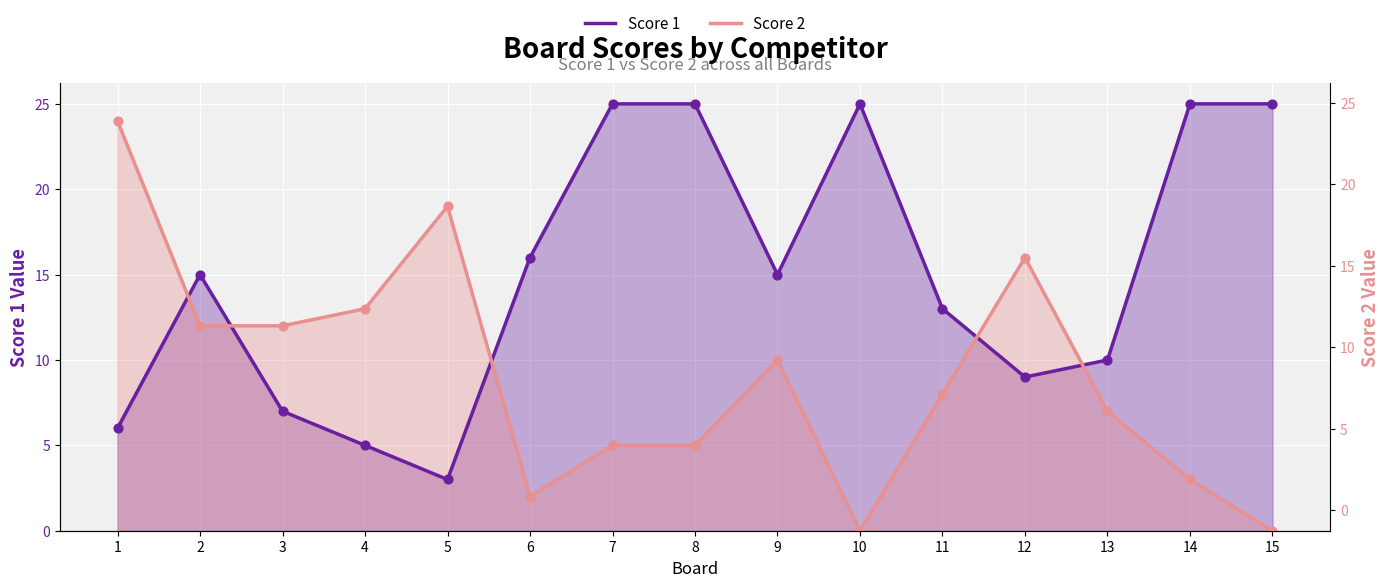

Is the value of Score 2 at 1 greater than the value of Score 1 at 13?

Yes